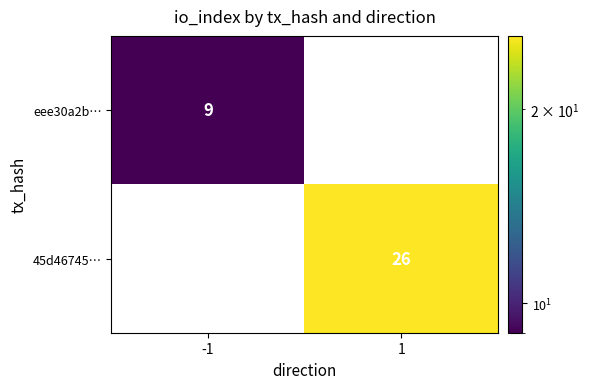

Reading left to right, list all the values displayed in this chart.

eee30a2b…: 9	0
45d46745…: 0	26